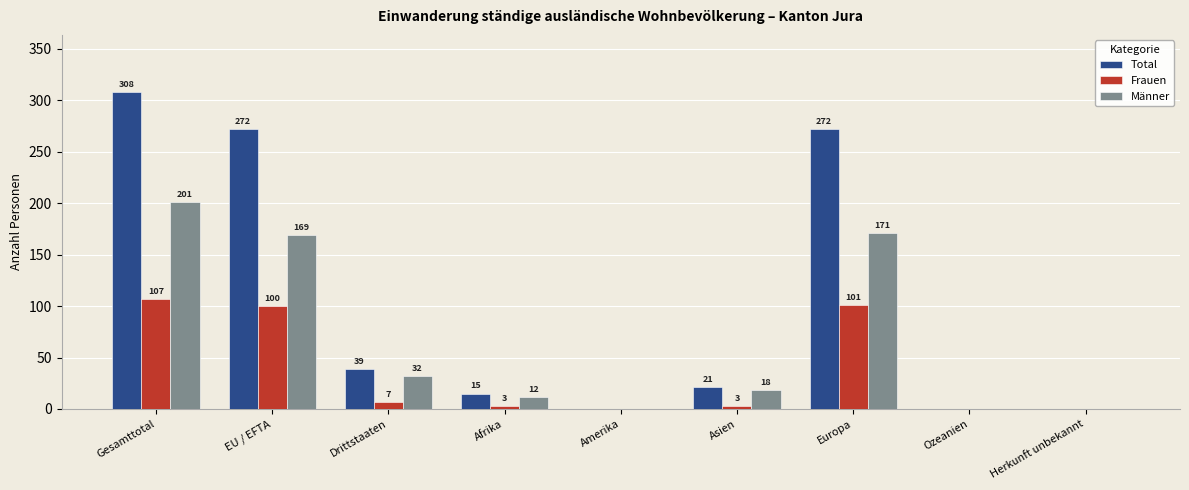

Reading right to left, list all the values displayed in this chart.

Total: 0	0	272	21	0	15	39	272	308
Frauen: 0	0	101	3	0	3	7	100	107
Männer: 0	0	171	18	0	12	32	169	201